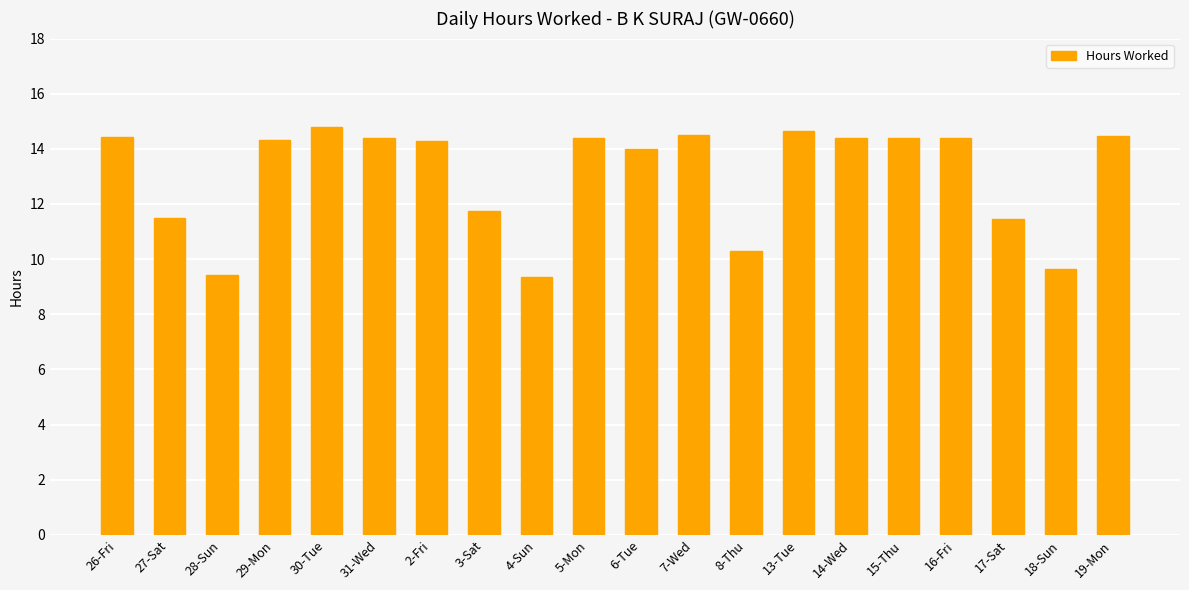

What is the greatest value displayed?

14.8